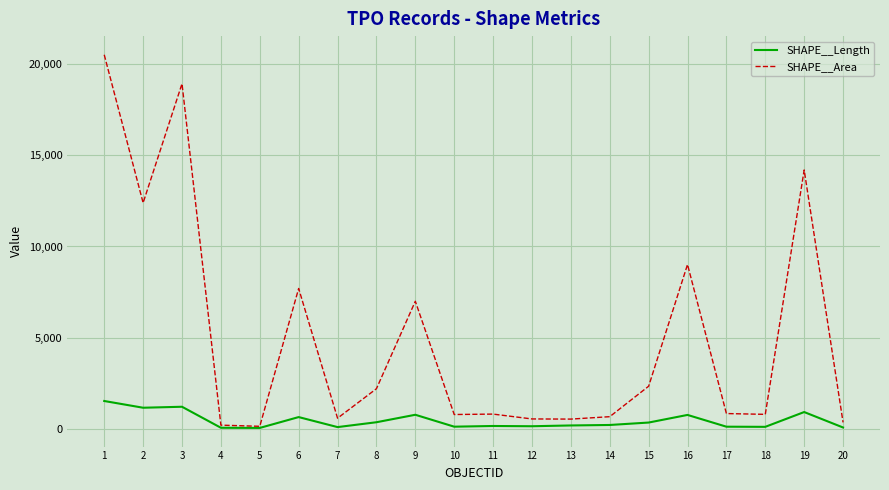

True or false: SHAPE__Length has more than 2 points higher than both neighbors.

True